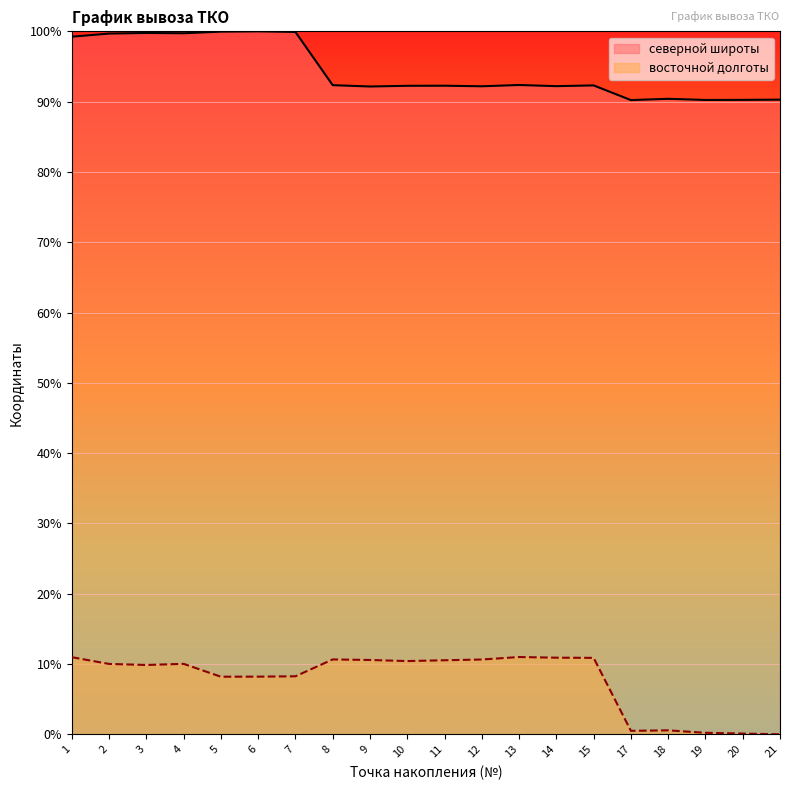

How many distinct data groups are displayed?

2